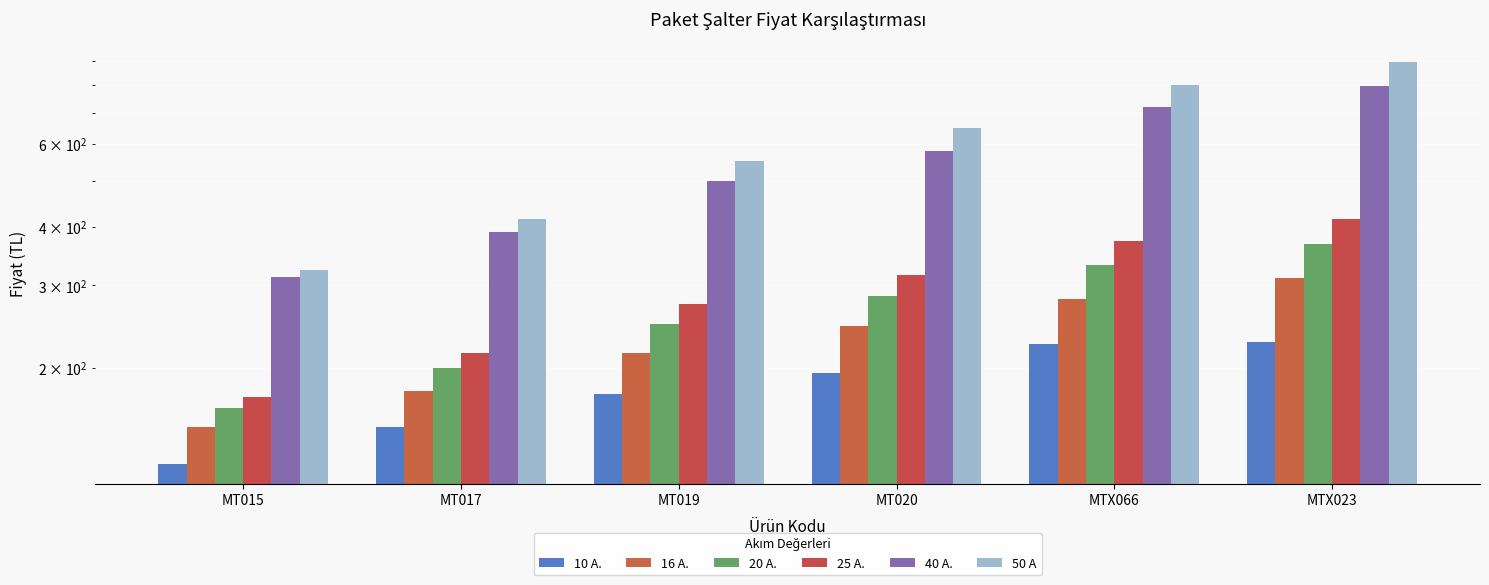

How many series are shown in this chart?

6